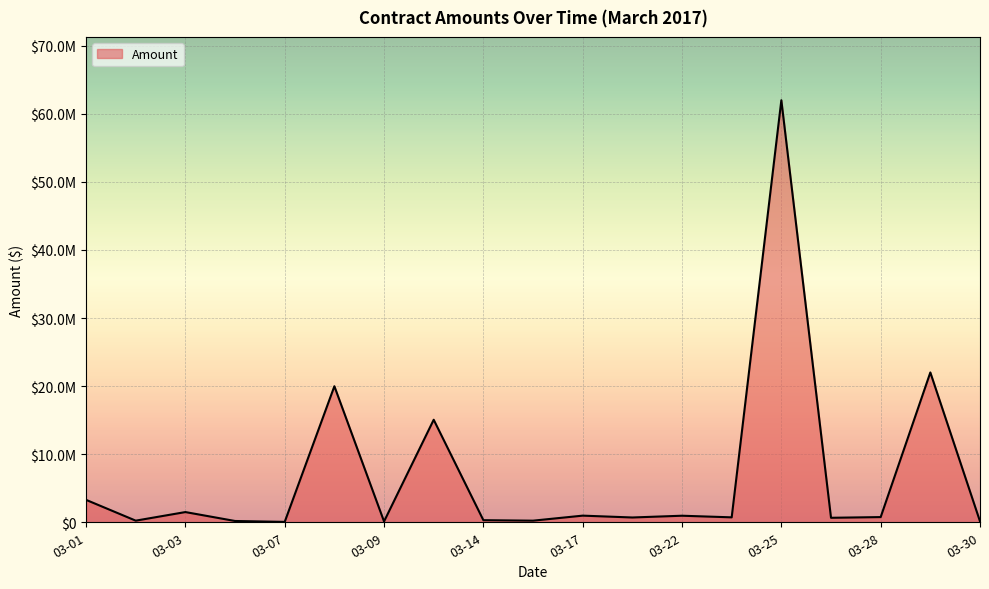

Does the chart display data point markers on the line(s)?

No